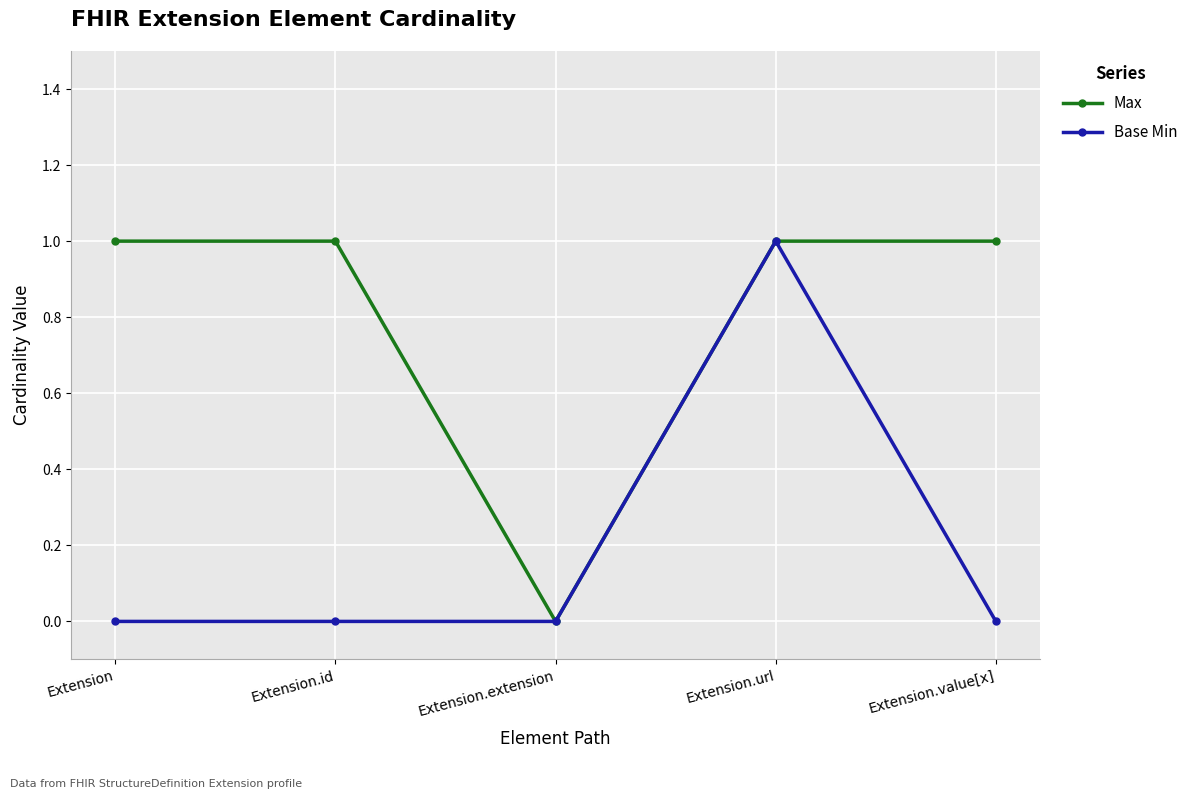

How many distinct data groups are displayed?

2